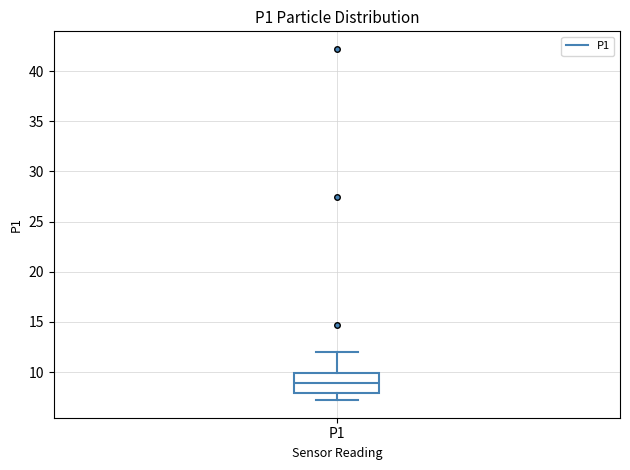

Transcribe this box plot: give where the median line is, the range the box spans, and where the two whiskers end, as read against the y-axis. The values are not printed on the chart, so give them approximately, as read against the axis.

median 9, box 8 to 10, whiskers 7 to 12